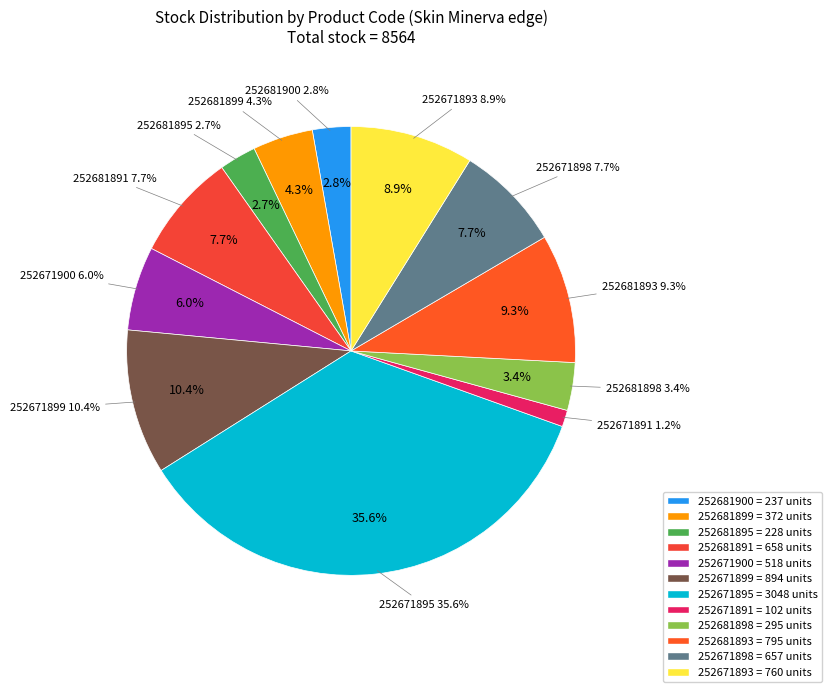

Rank the categories by value from highest to lowest.

252671895, 252671899, 252681893, 252671893, 252681891, 252671898, 252671900, 252681899, 252681898, 252681900, 252681895, 252671891